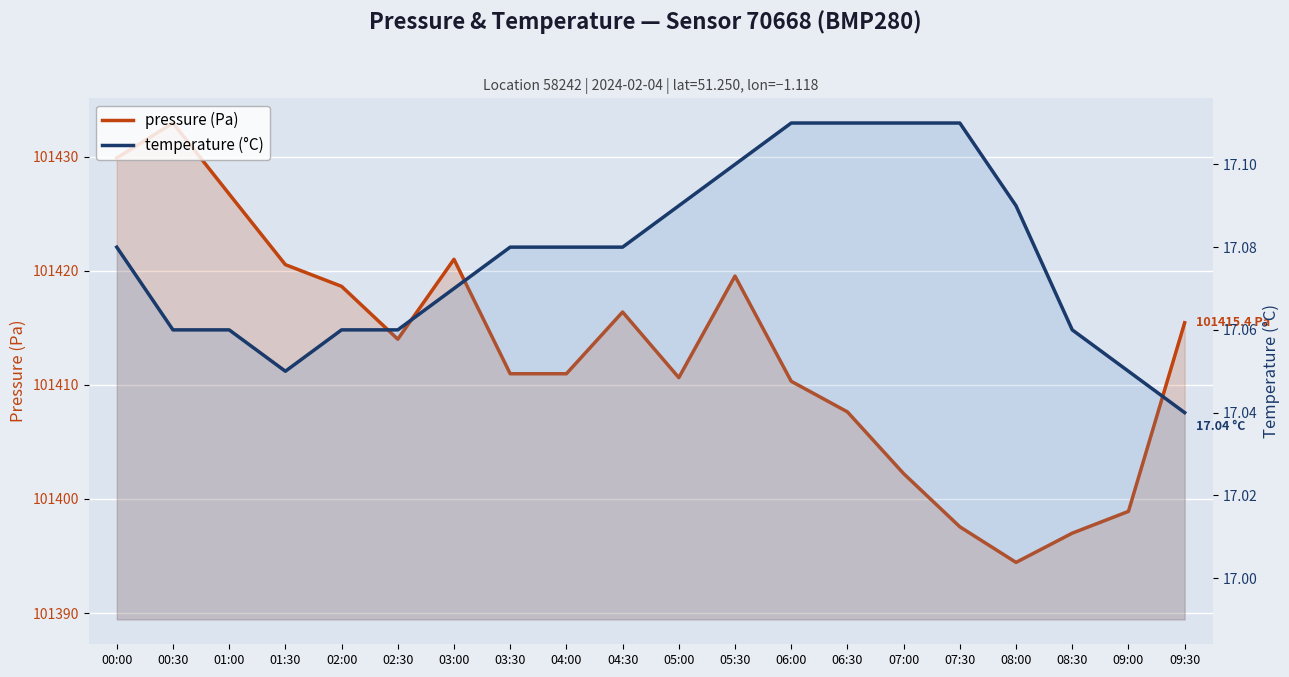

Reading left to right, what are all the values shown in this chart?

pressure: 101429.9	101432.9	101426.7	101420.5	101418.6	101414.0	101421.0	101411.0	101411.0	101416.4	101410.6	101419.5	101410.3	101407.6	101402.2	101397.6	101394.4	101397.0	101398.9	101415.4
temperature: 17.1	17.1	17.1	17.1	17.1	17.1	17.1	17.1	17.1	17.1	17.1	17.1	17.1	17.1	17.1	17.1	17.1	17.1	17.1	17.0